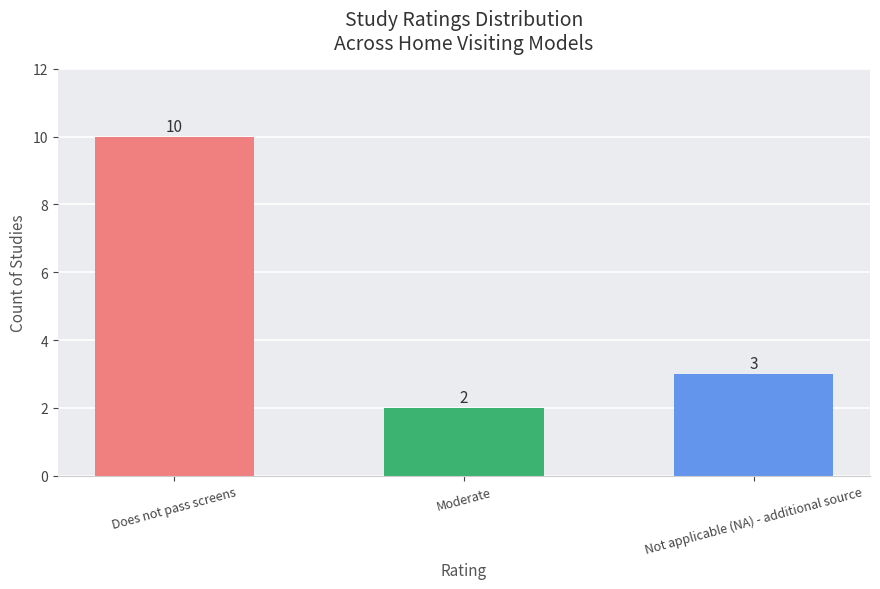

How many values are below 3?

1